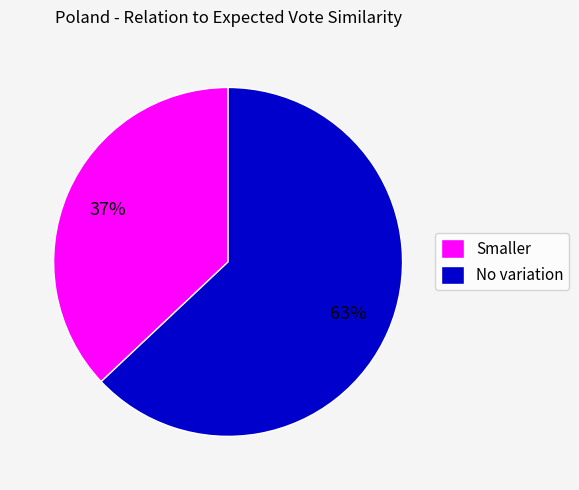

Between No variation and Smaller, which is larger?

No variation